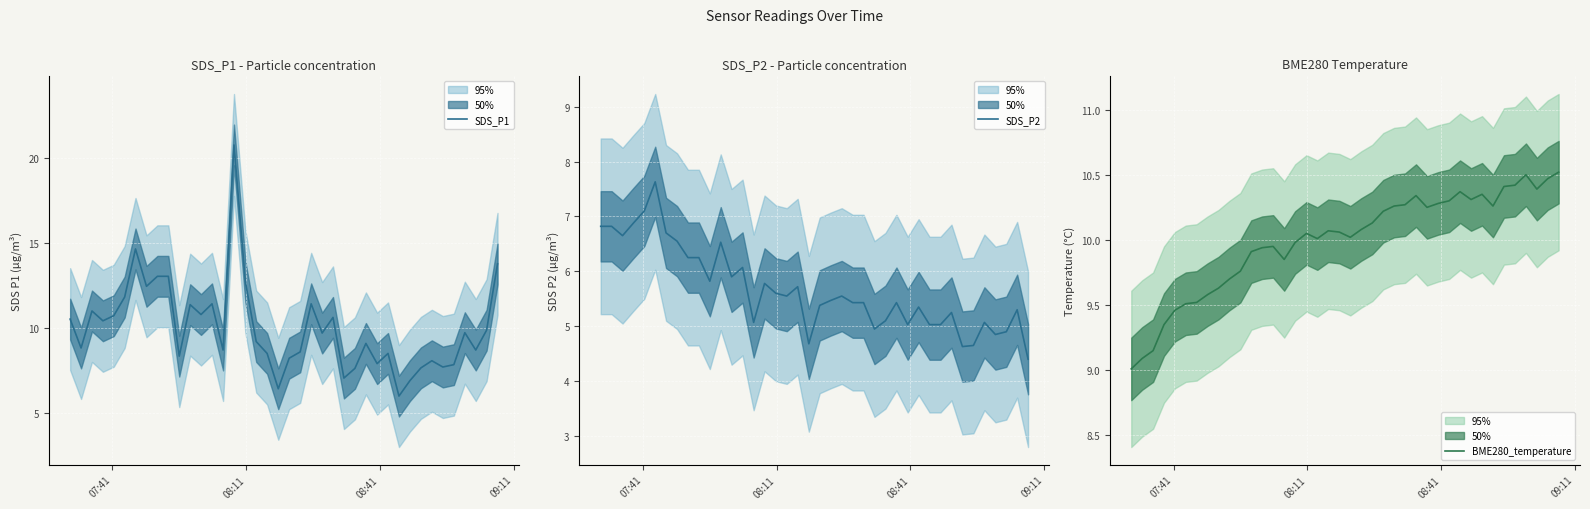

Where do SDS_P1 and BME280_temperature first cross each other?

07:41 and 08:11